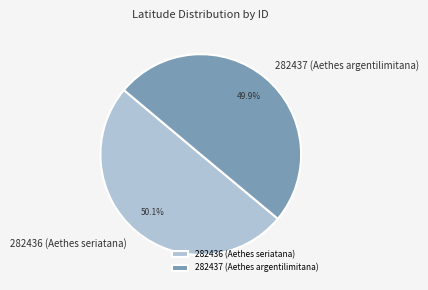

To the nearest percent, what is the average slice percentage?

50%